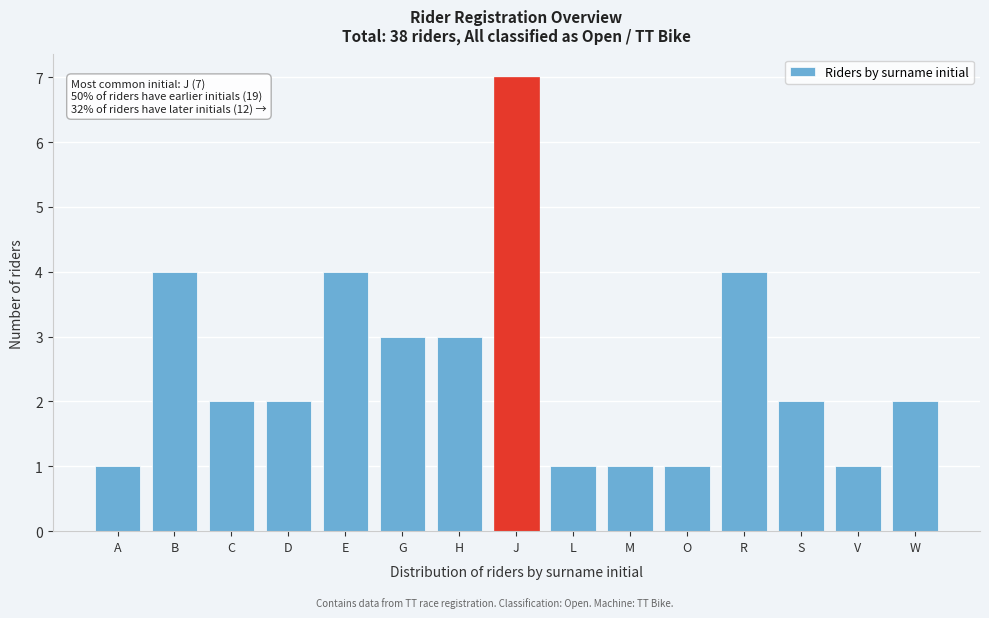

Reading left to right, extract all data points from this chart.

1	4	2	2	4	3	3	7	1	1	1	4	2	1	2